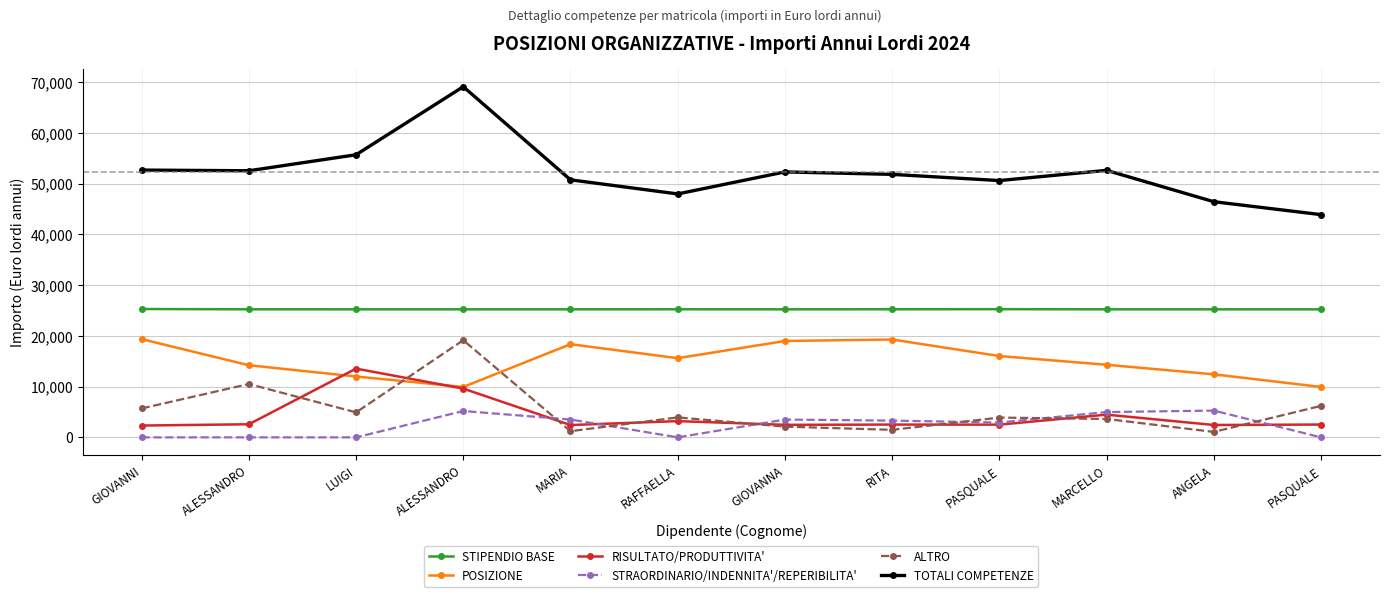

What is the lowest value of the POSIZIONE series?

9939.3